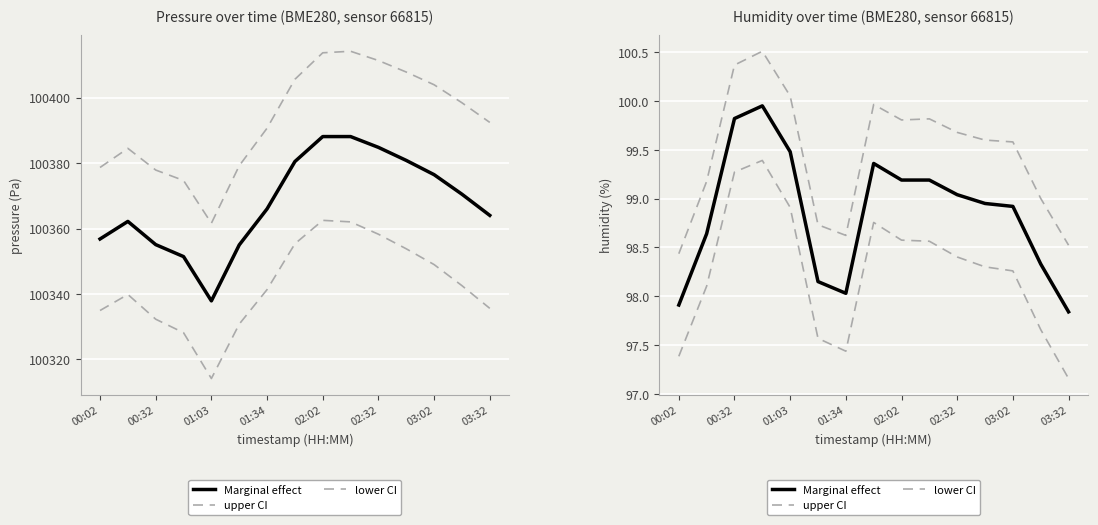

Between 02:32 and 9, which series saw the biggest shift?

upper CI